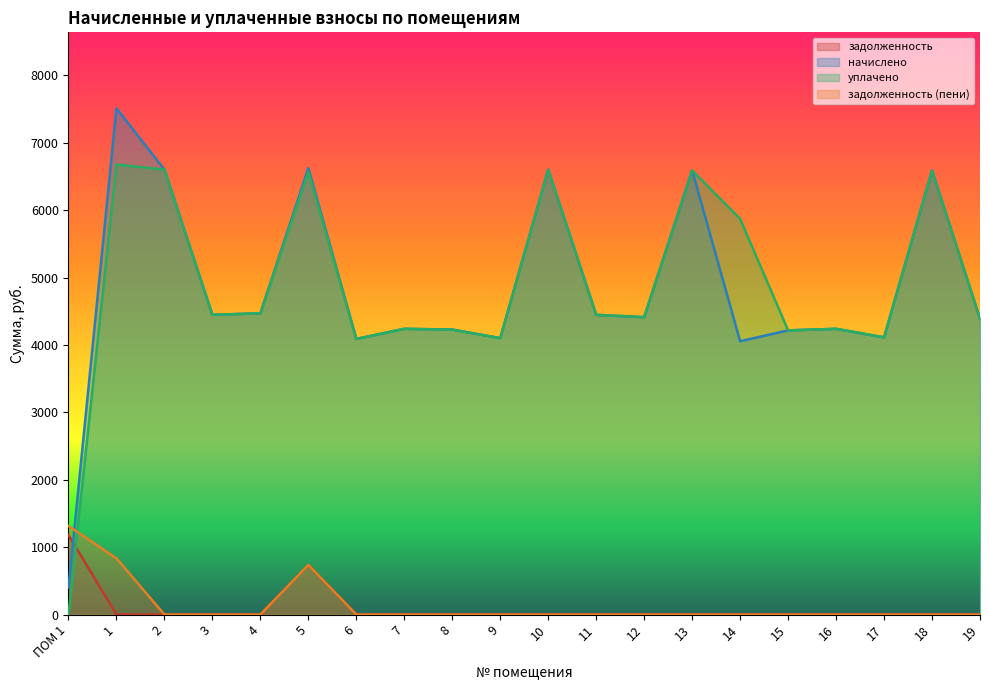

Where is задолженность nearest to the value 590?

5